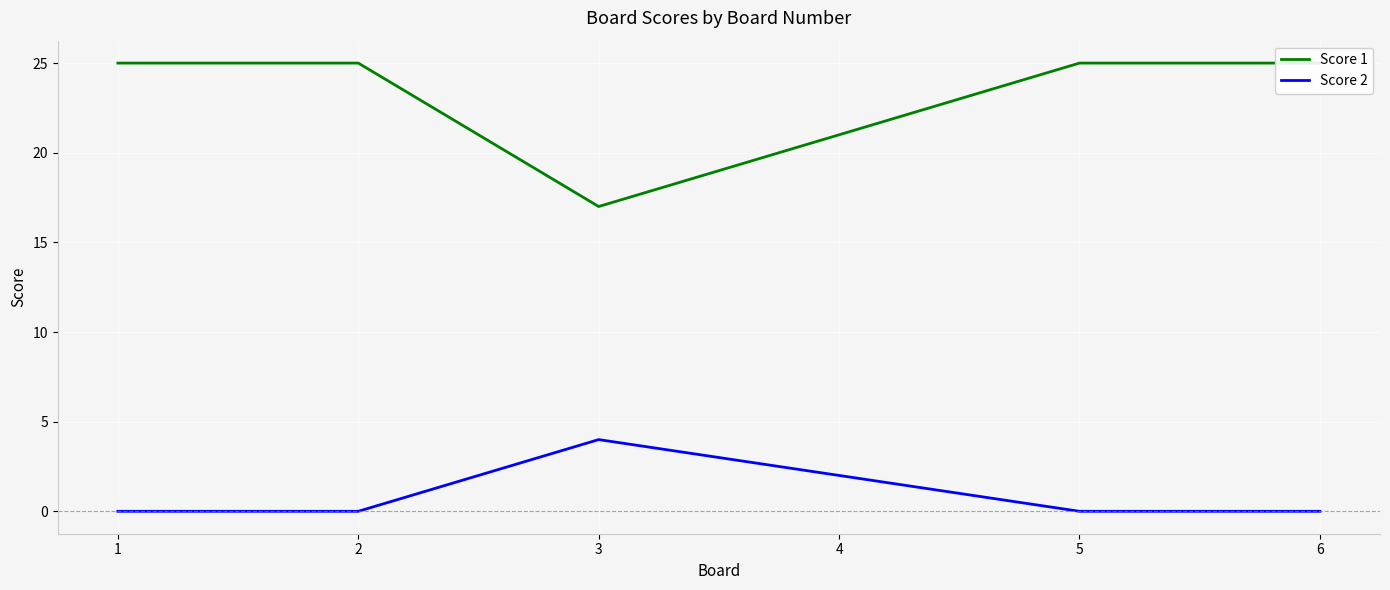

Reading left to right, extract all data points from this chart.

Score 1: 25	25	17	21	25	25
Score 2: 0	0	4	2	0	0